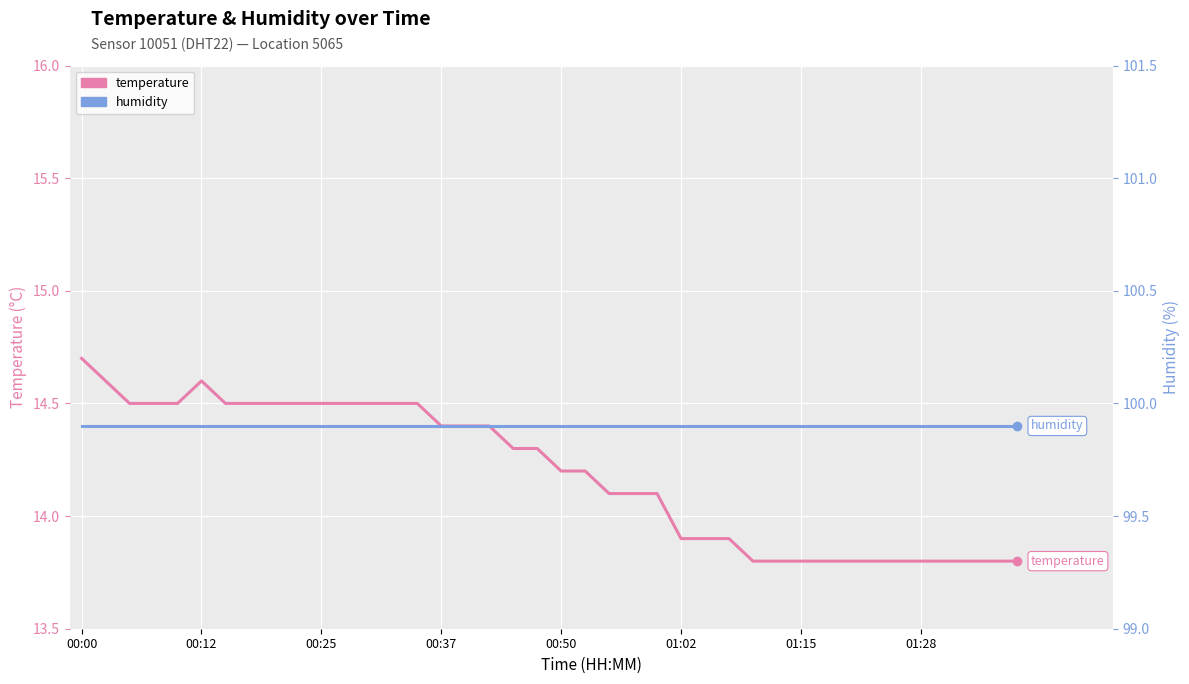

Count the temperature values in the range 13 to 14.

15